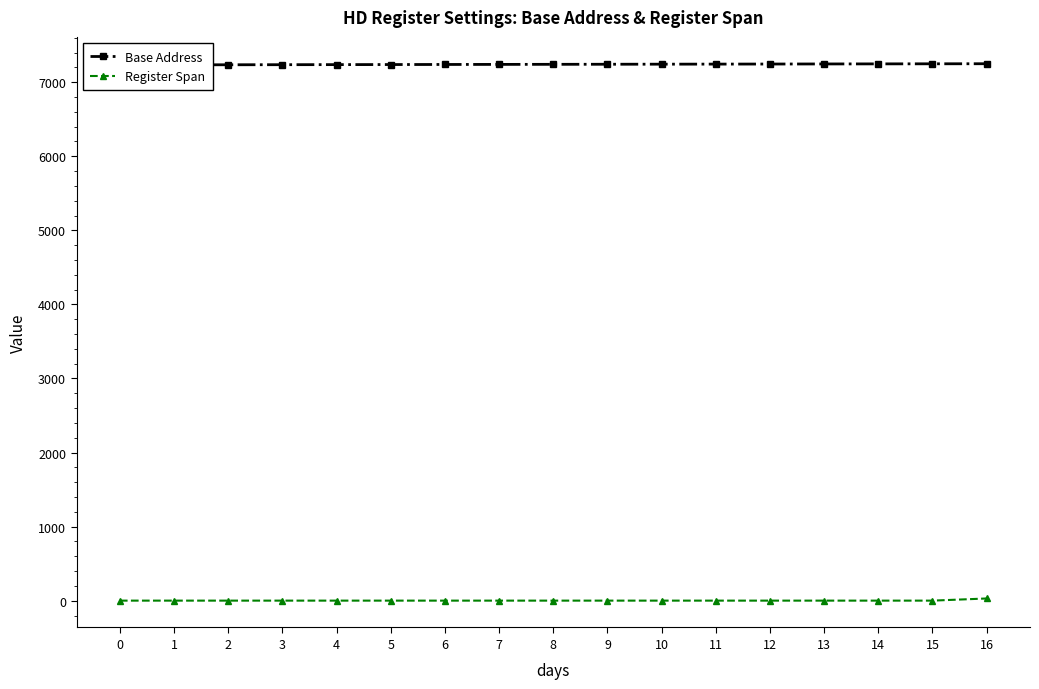

True or false: Register Span has more than 2 interior local peaks.

False